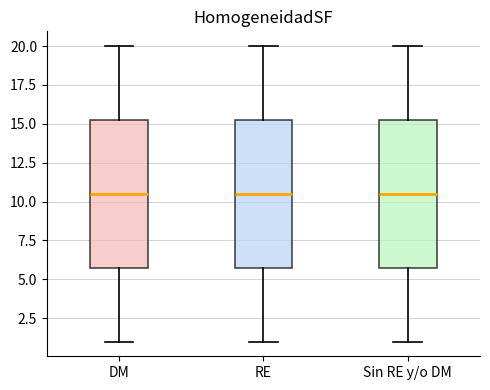

Where is the upper edge of the box for DM on the y-axis? The values are not printed on the chart, so give them approximately, as read against the axis.

15.5